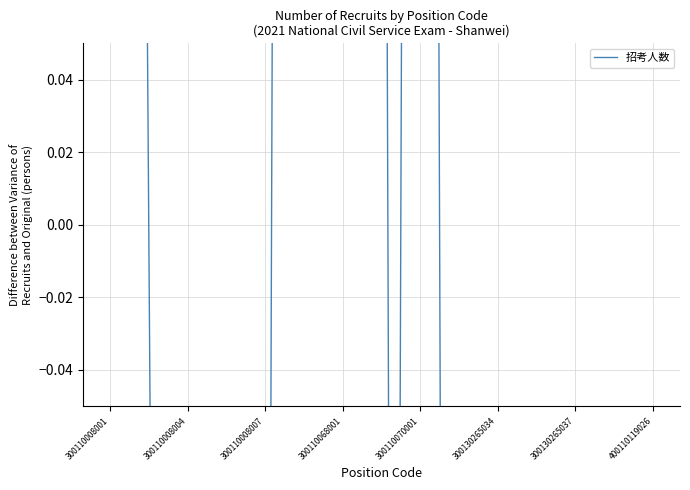

How many interior local valleys (lower than both neighbors) does the data have?

2